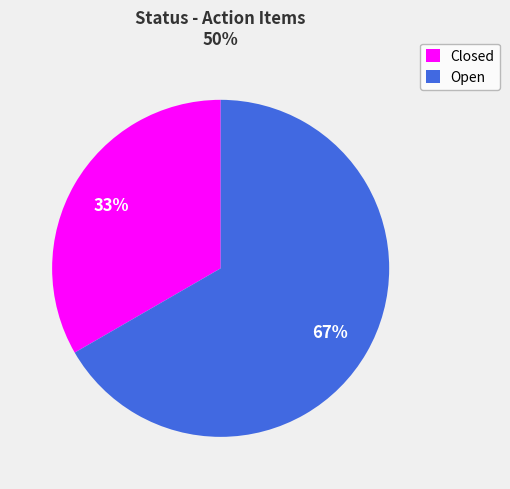

To the nearest percent, what is the average slice percentage?

50%